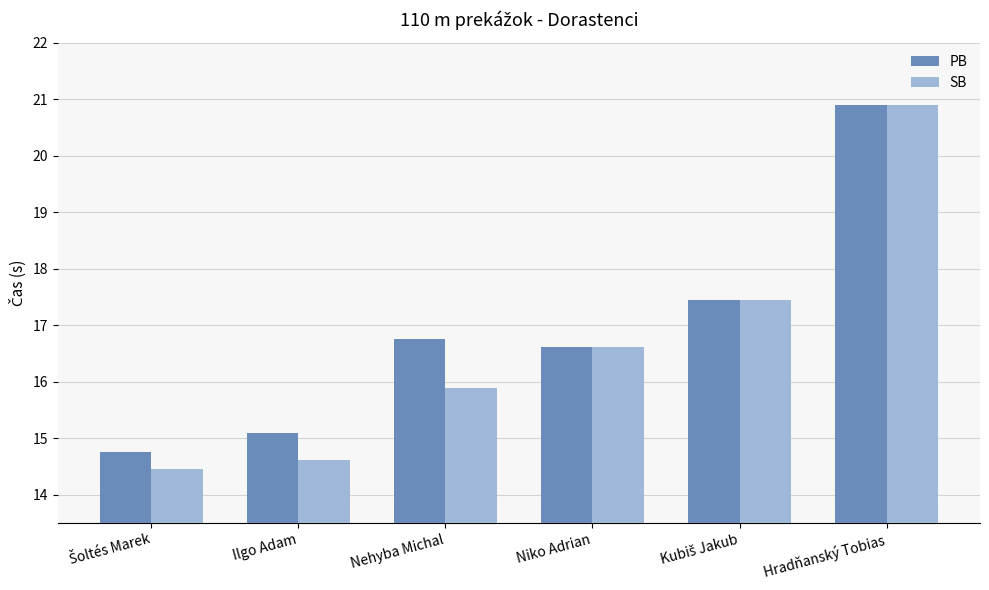

What value does the SB series have at Nehyba Michal?

15.9